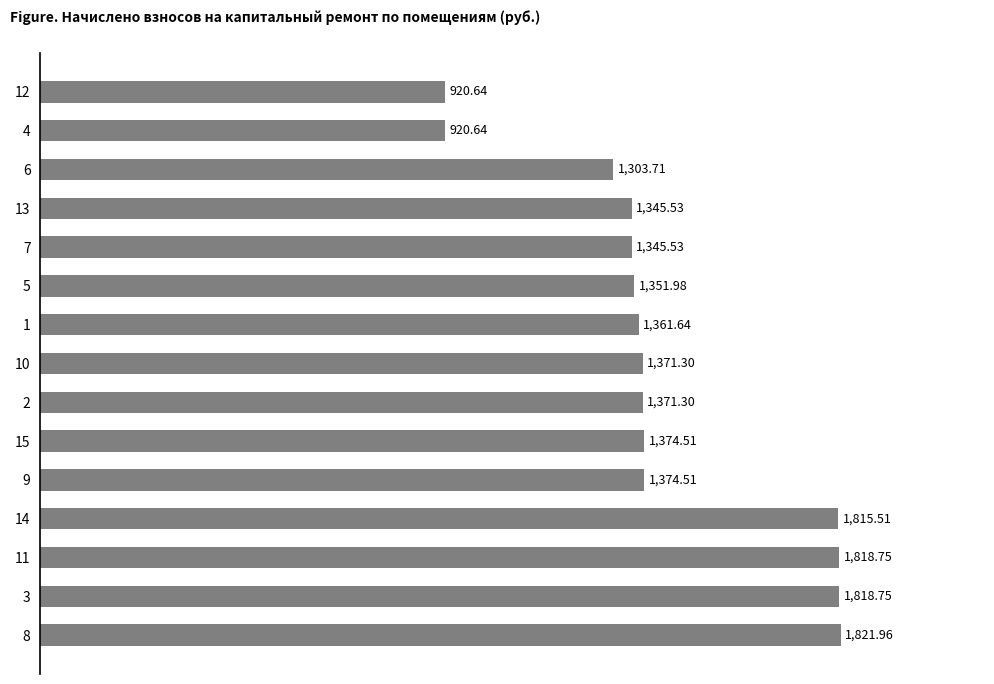

Read the value at 1.

1361.6